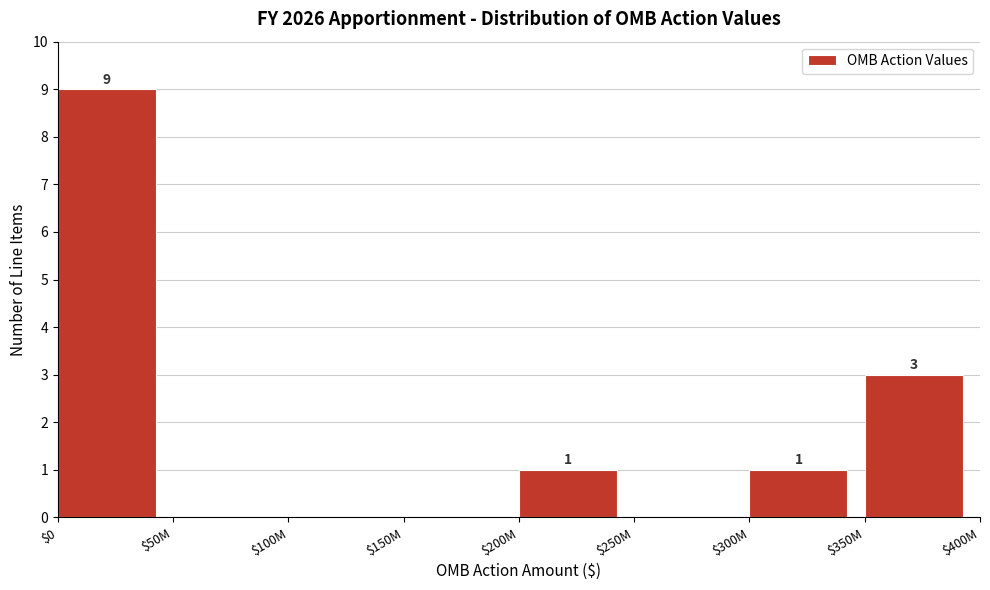

What is the maximum value shown in the chart?

9